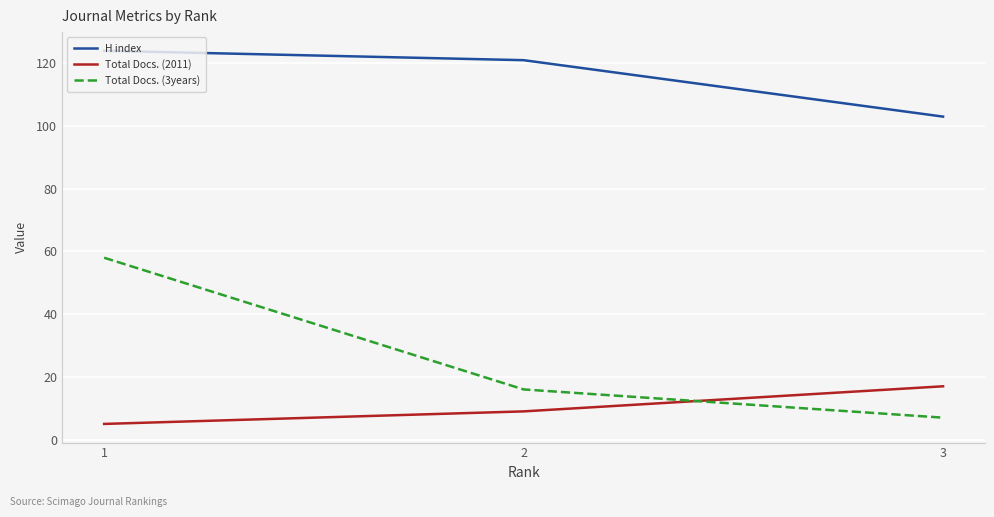

How many lines are shown in the chart?

3